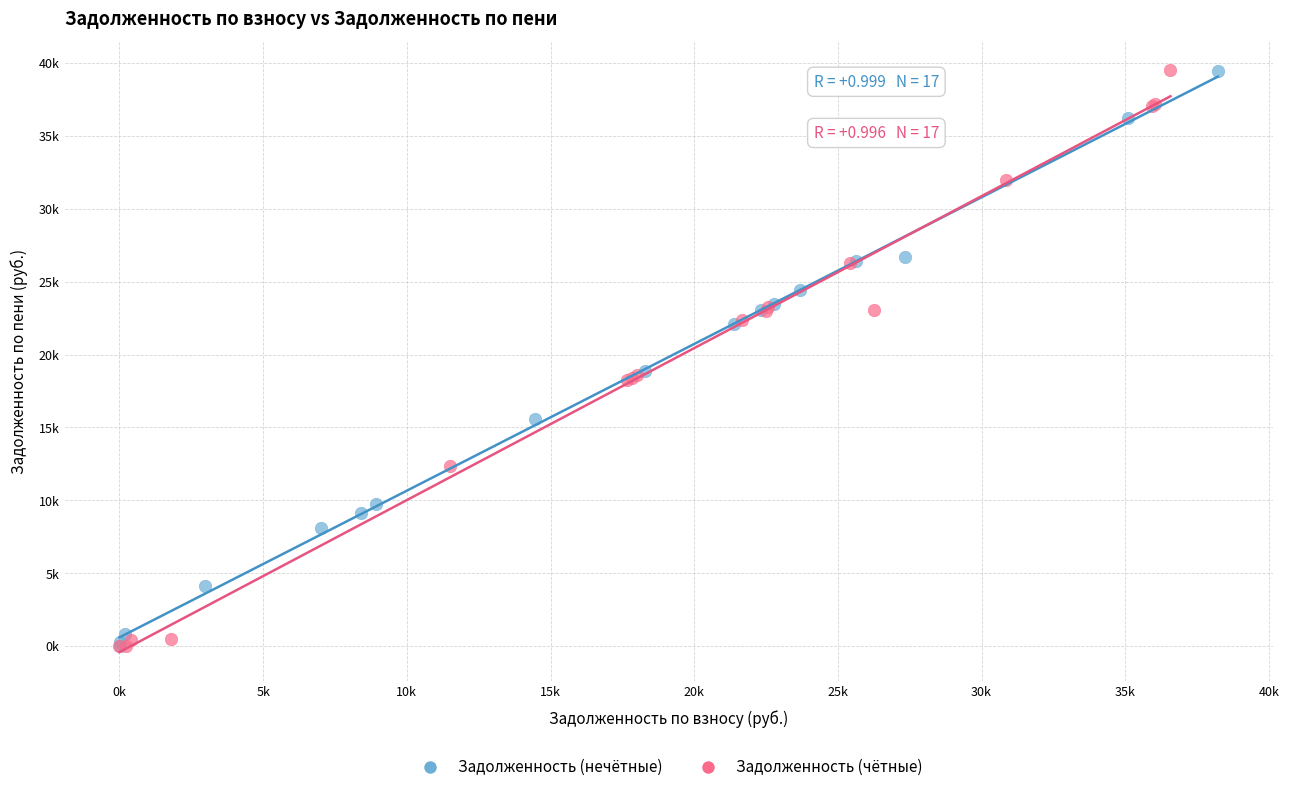

What are all the series names shown in the legend?

Задолженность (нечётные), Задолженность (чётные)